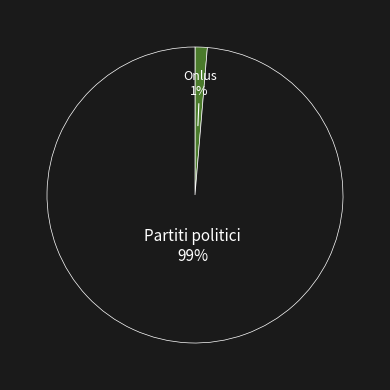

To the nearest percent, what is the average slice percentage?

50%